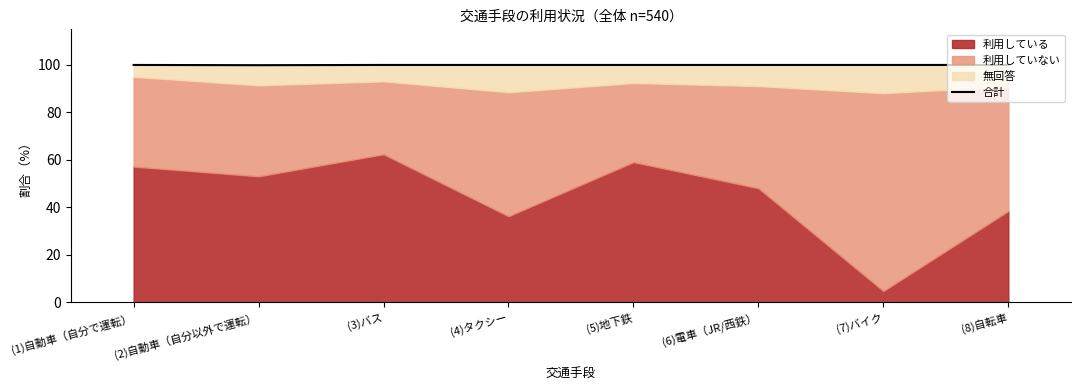

What is the approximate value at (1)自動車（自分で運転）?

100.0